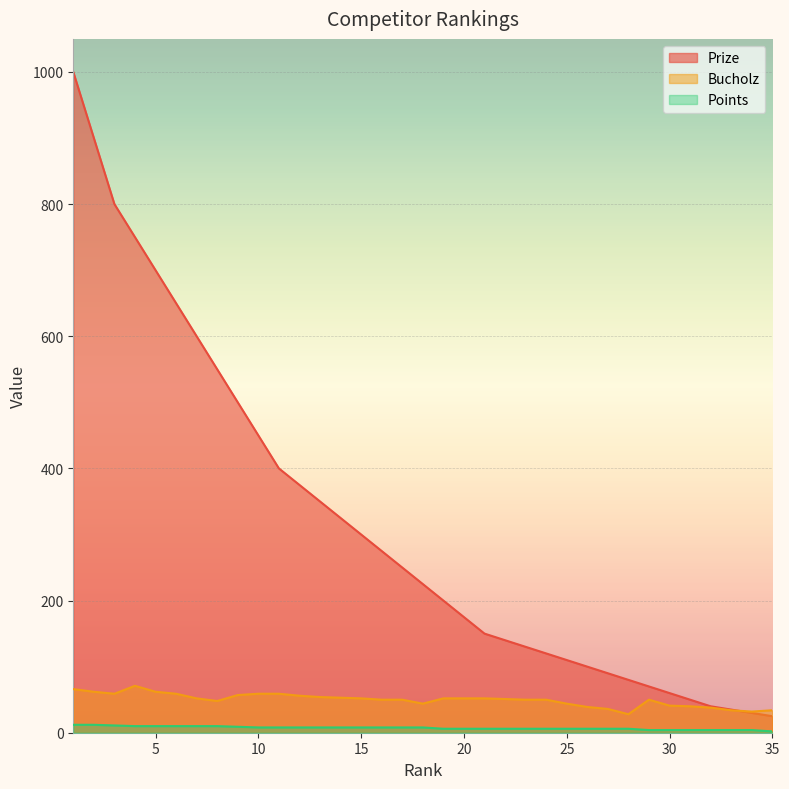

Which series has the largest total across all categories?

Prize